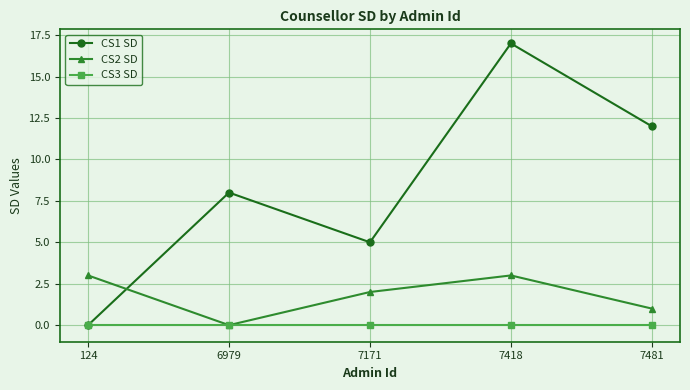

Reading left to right, extract all data points from this chart.

CS1 SD: 124=0	6979=8	7171=5	7418=17	7481=12
CS2 SD: 124=3	6979=0	7171=2	7418=3	7481=1
CS3 SD: 124=0	6979=0	7171=0	7418=0	7481=0